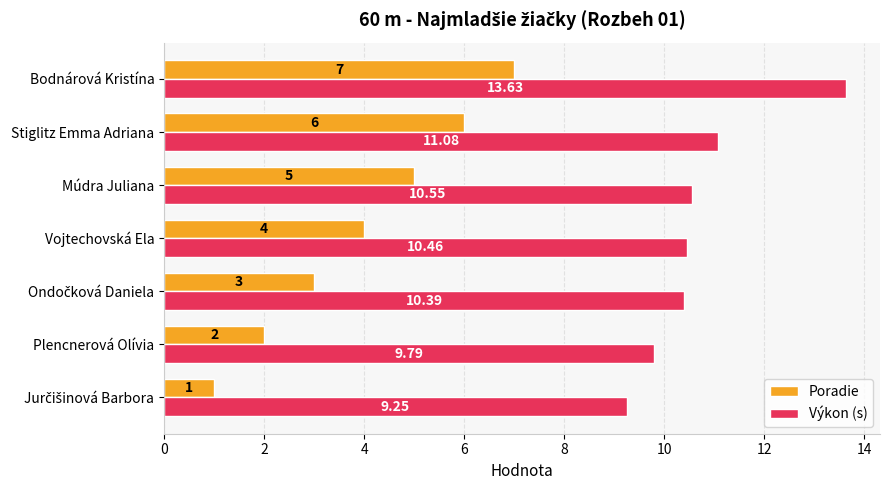

How many categories are shown in the chart?

7